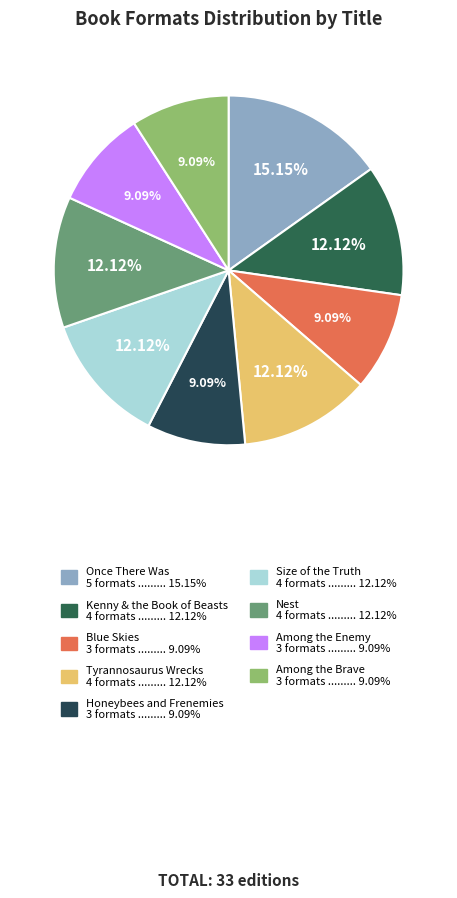

Is the sum of Tyrannosaurus Wrecks and Once There Was greater than half?

No